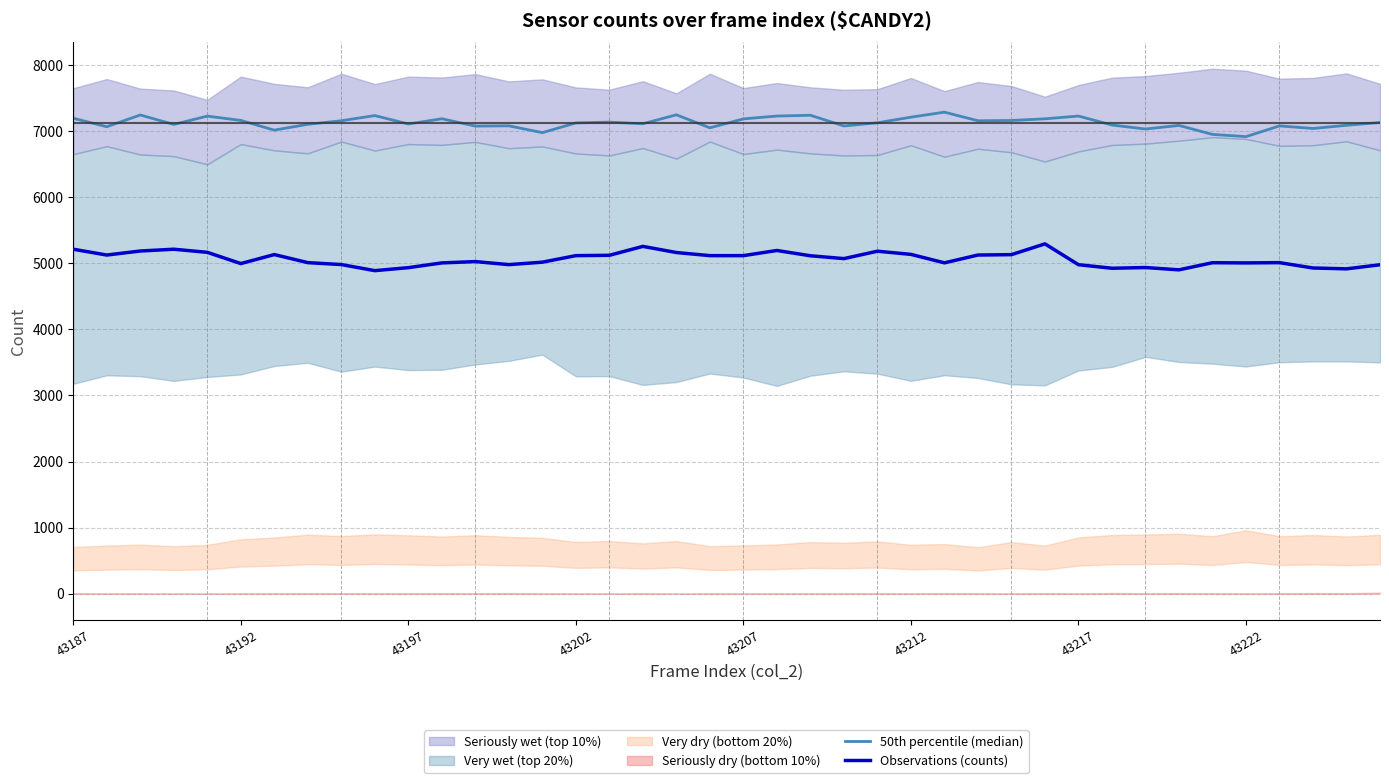

True or false: 50th percentile (median) has a value of 7157 at 8.

True